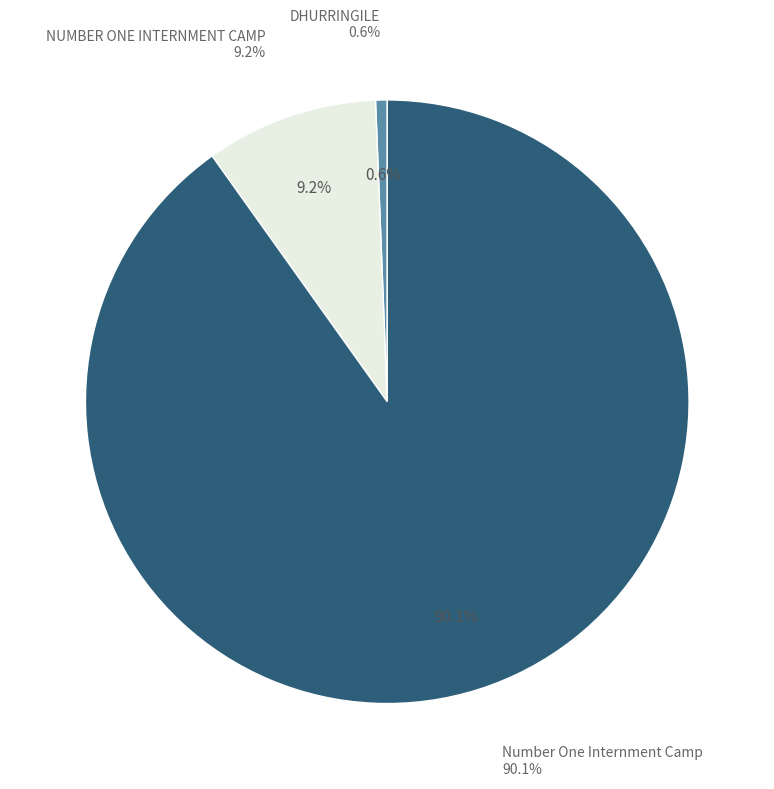

What is the majority slice?

Number One Internment Camp